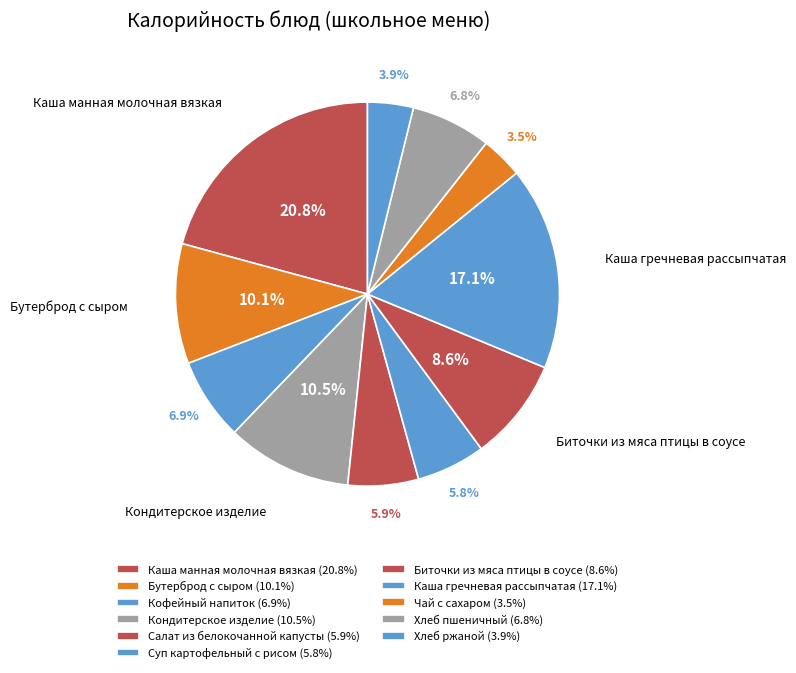

How many segments does this pie chart have?

11